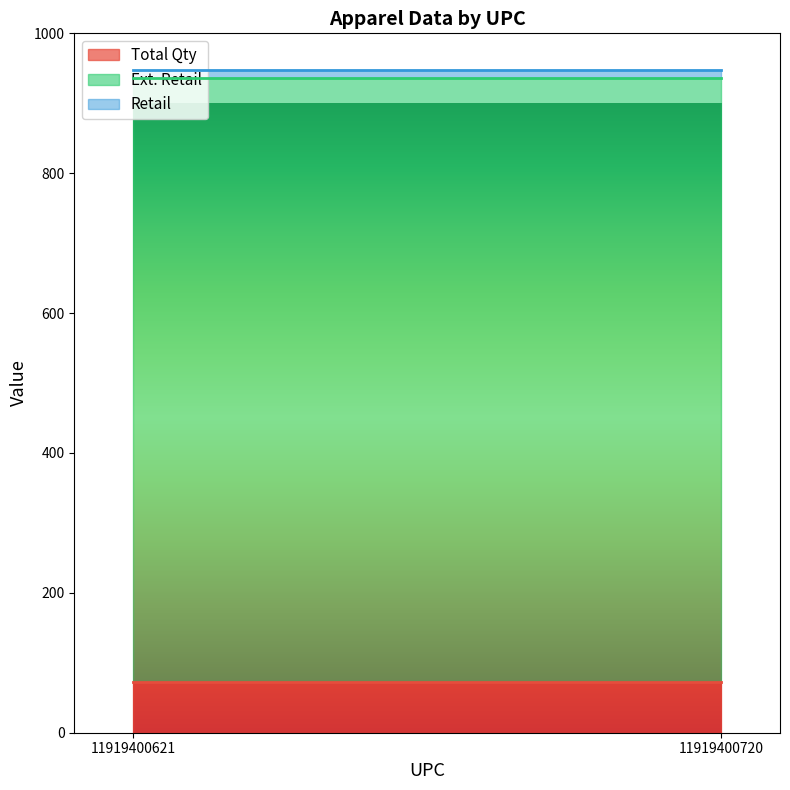

True or false: Ext. Retail has a value of 1423 at 11919400621.

False